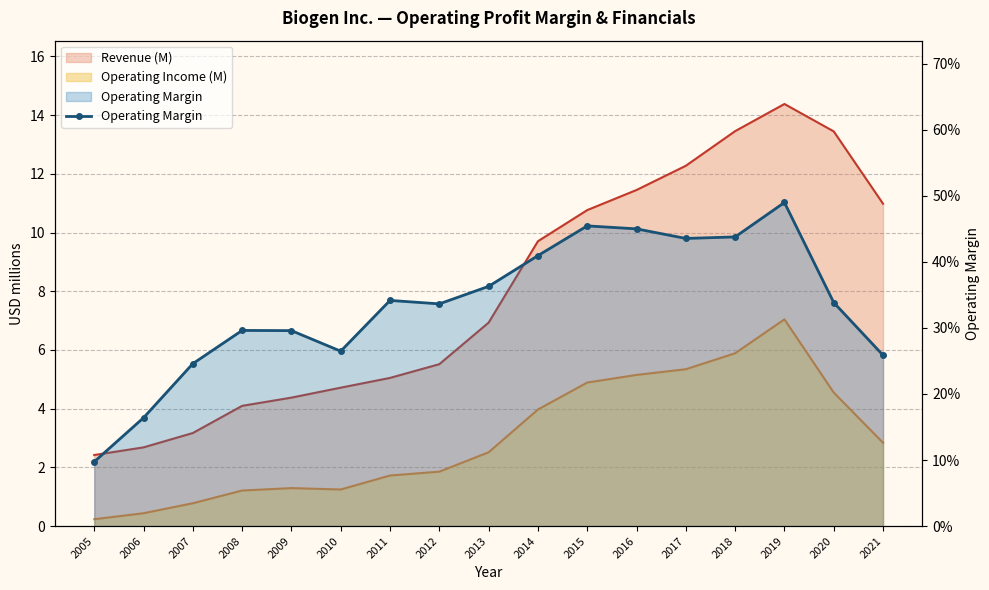

What is the value of the 14th point from the left?

0.4